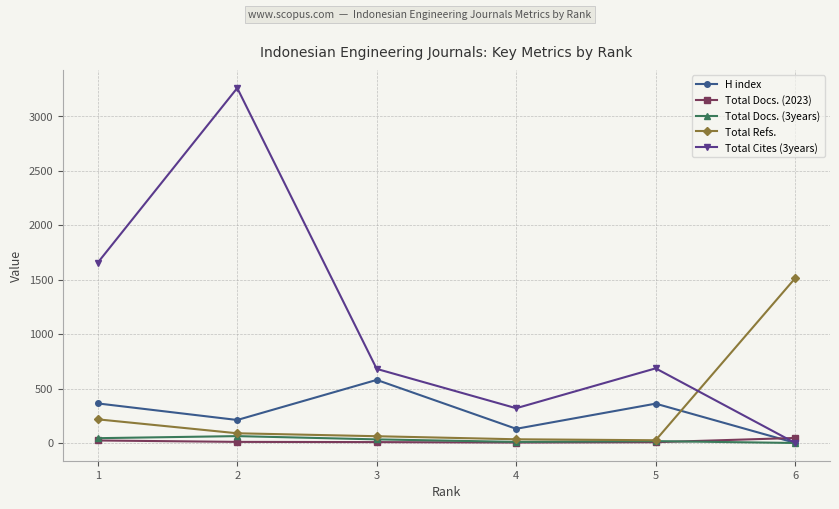

What is the average value of the Total Docs. (2023) series?

16